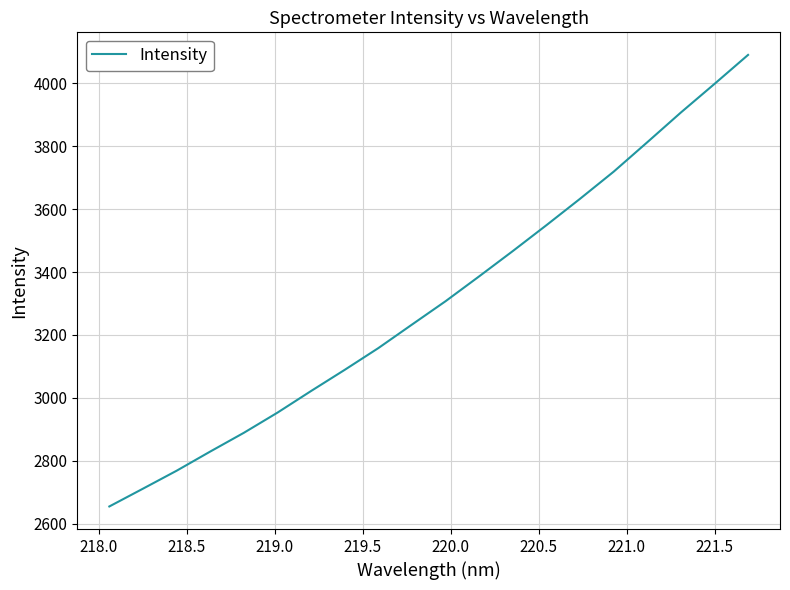

What is the average value?

3309.1